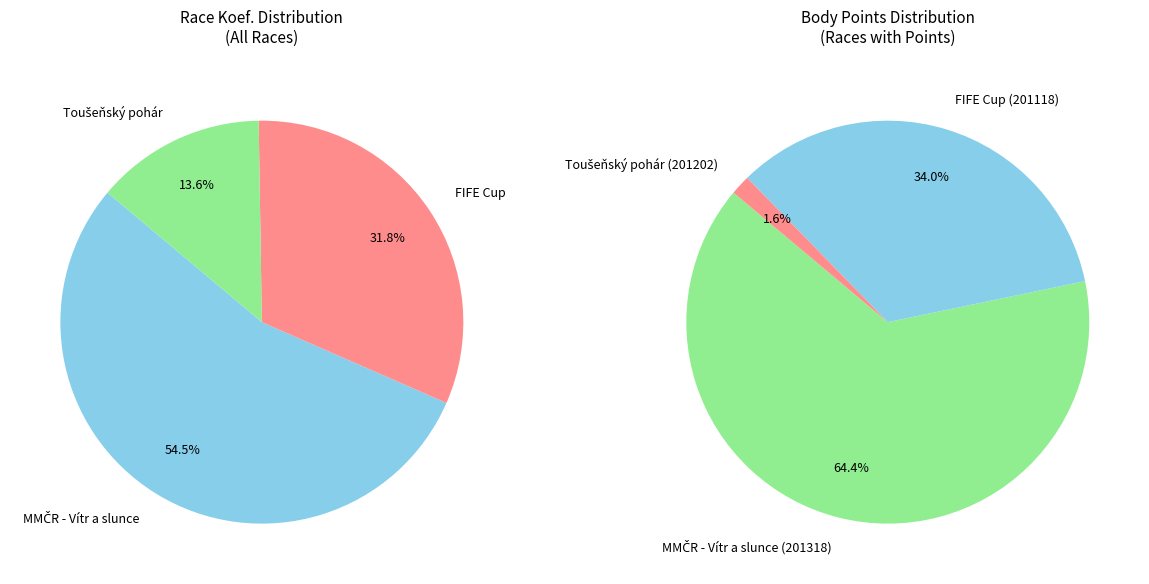

Combined, do MMČR - Vítr a slunce and Toušeňský pohár account for over 50%?

Yes